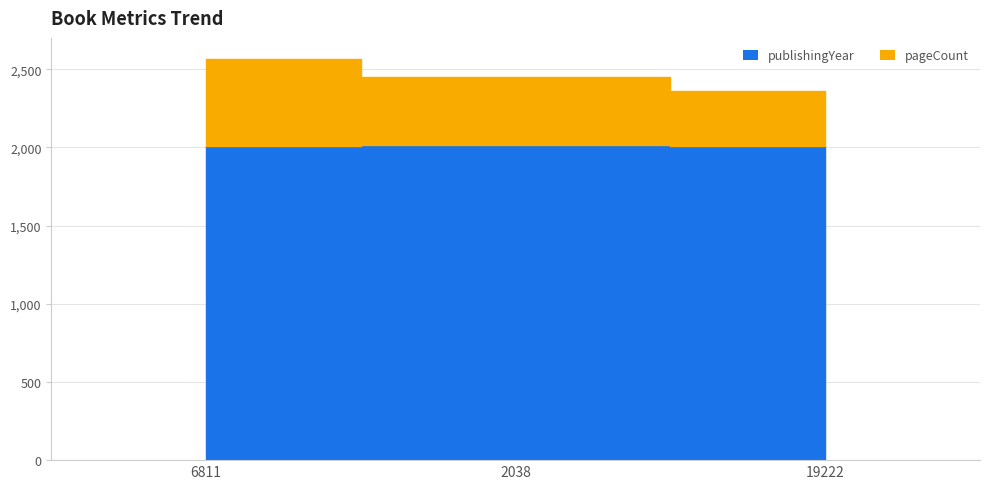

Which series has the widest spread of values?

pageCount